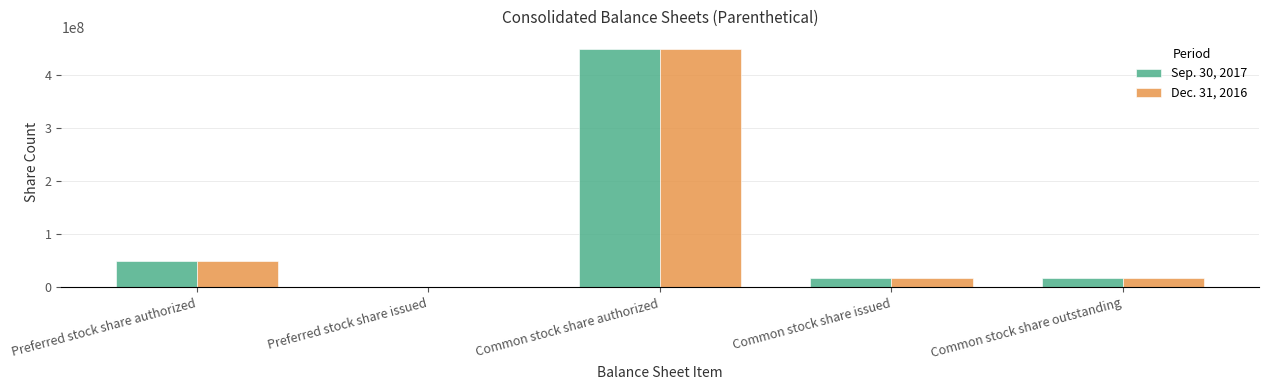

Are the bars horizontal?

No